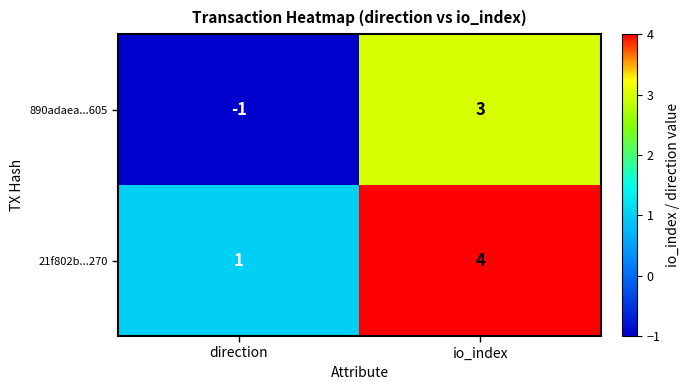

Is it true that 890adaea...605 equals 3 at io_index?

True